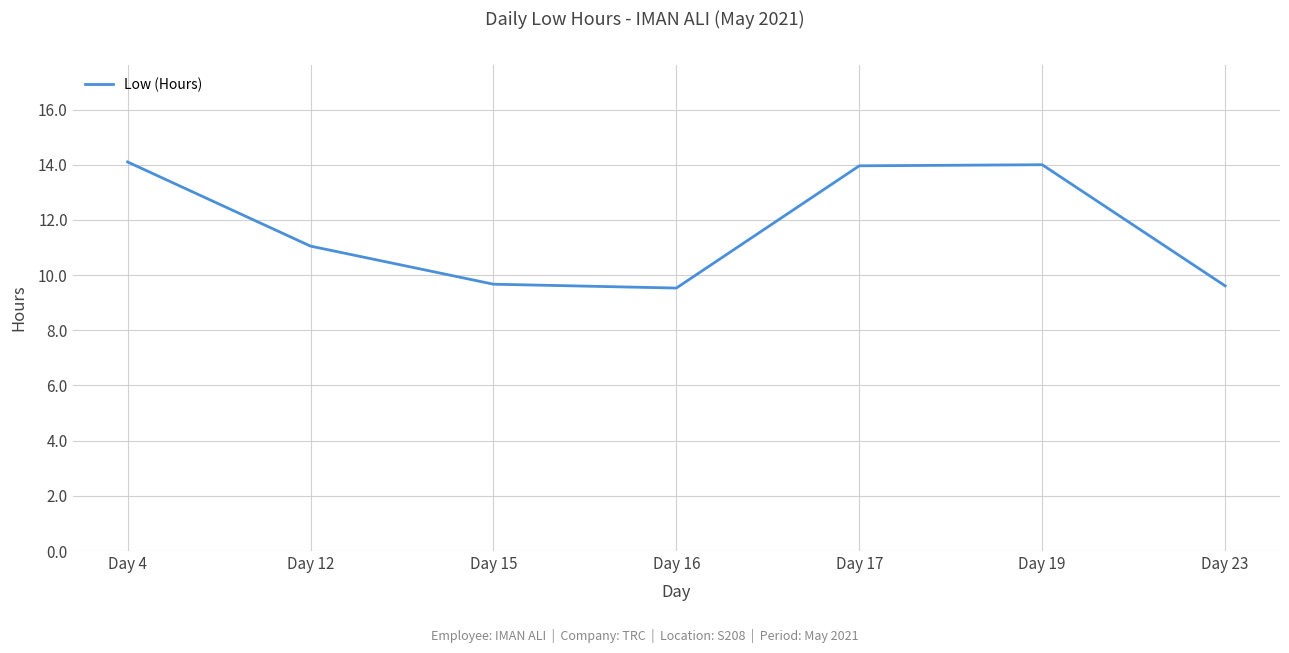

True or false: there are more than 0 points higher than both neighbors.

True